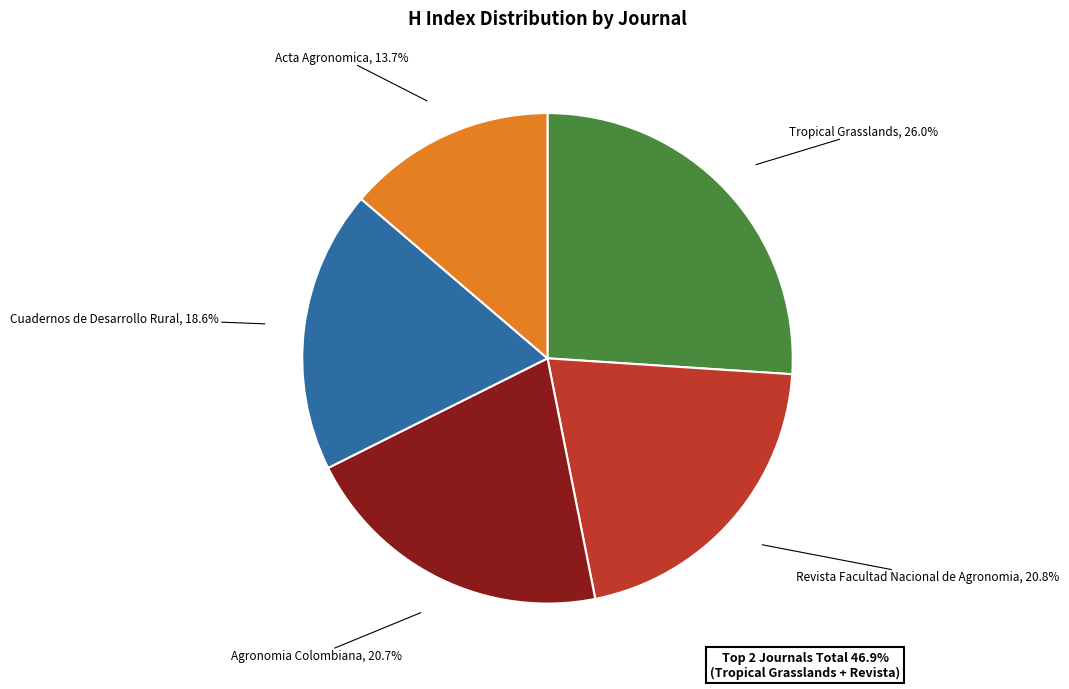

Is Agronomia Colombiana the majority of the pie?

No